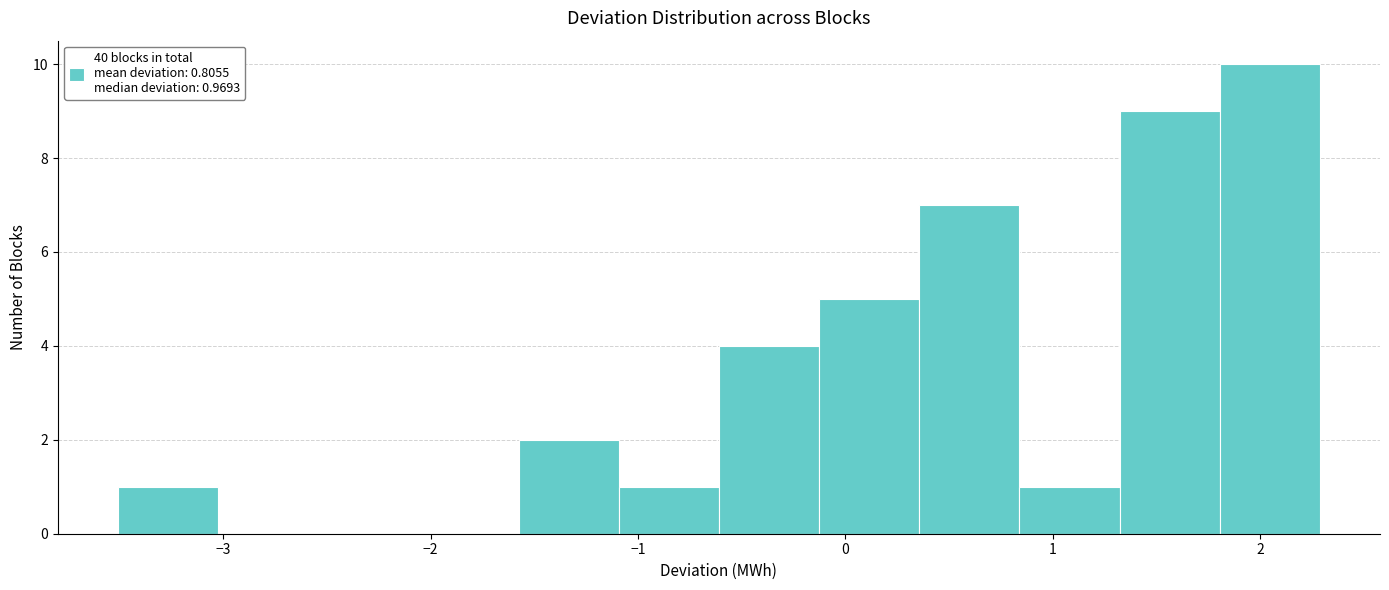

Over which range of the x-axis is the bar tallest?

1.8 to 2.3